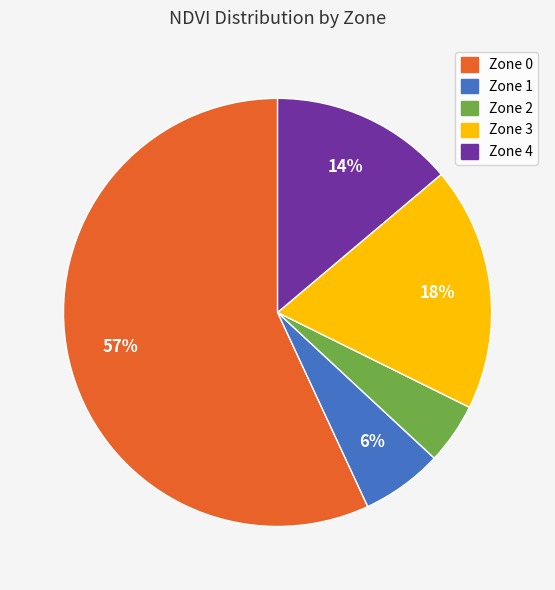

True or false: Zone 3 accounts for 12% of the total.

False